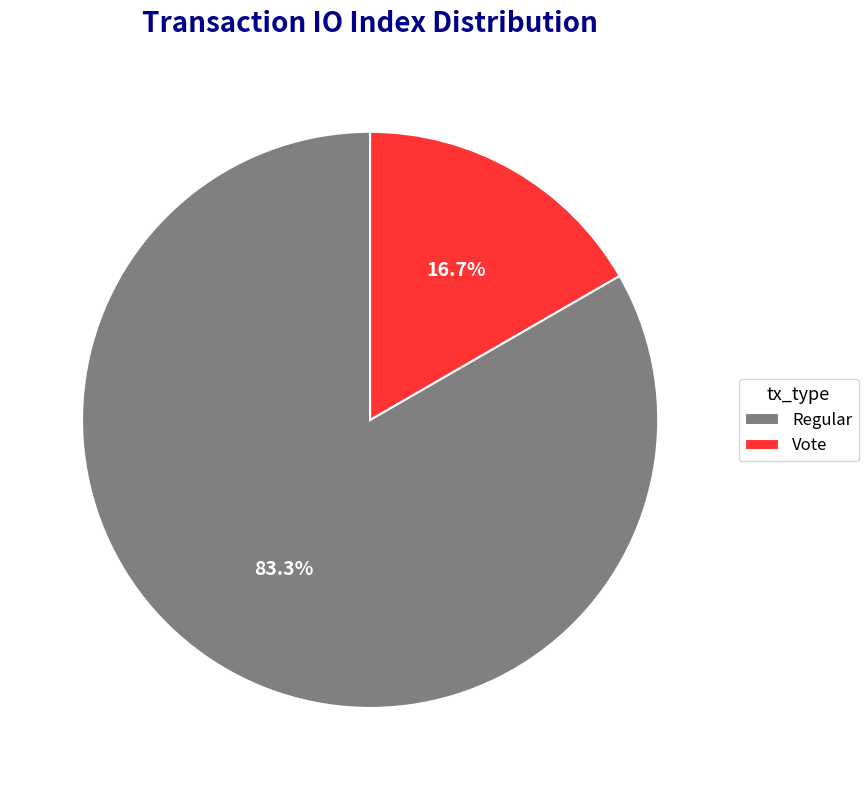

What is the majority slice?

Regular